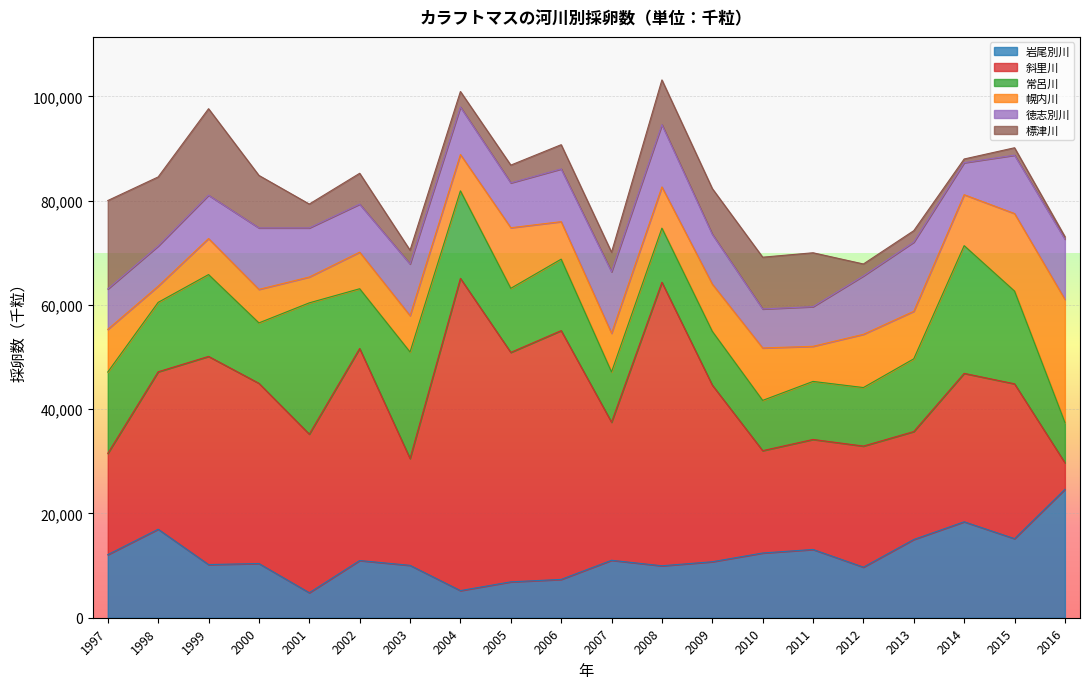

What is the spread (max minus min) of values at 2008?

46480